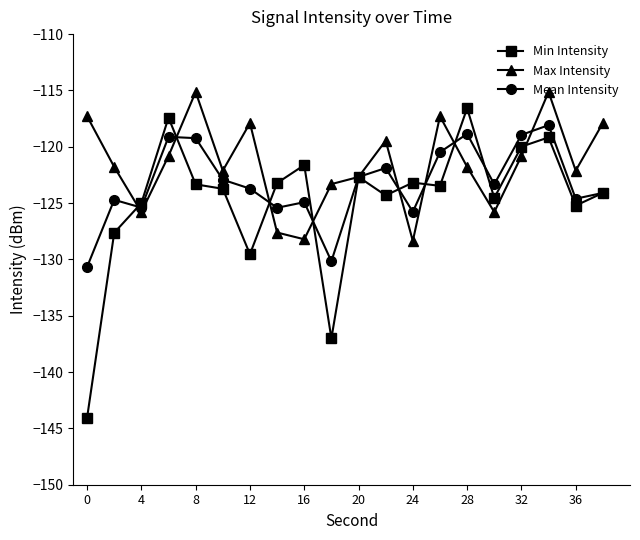

True or false: Min Intensity and Max Intensity intersect in this chart.

True